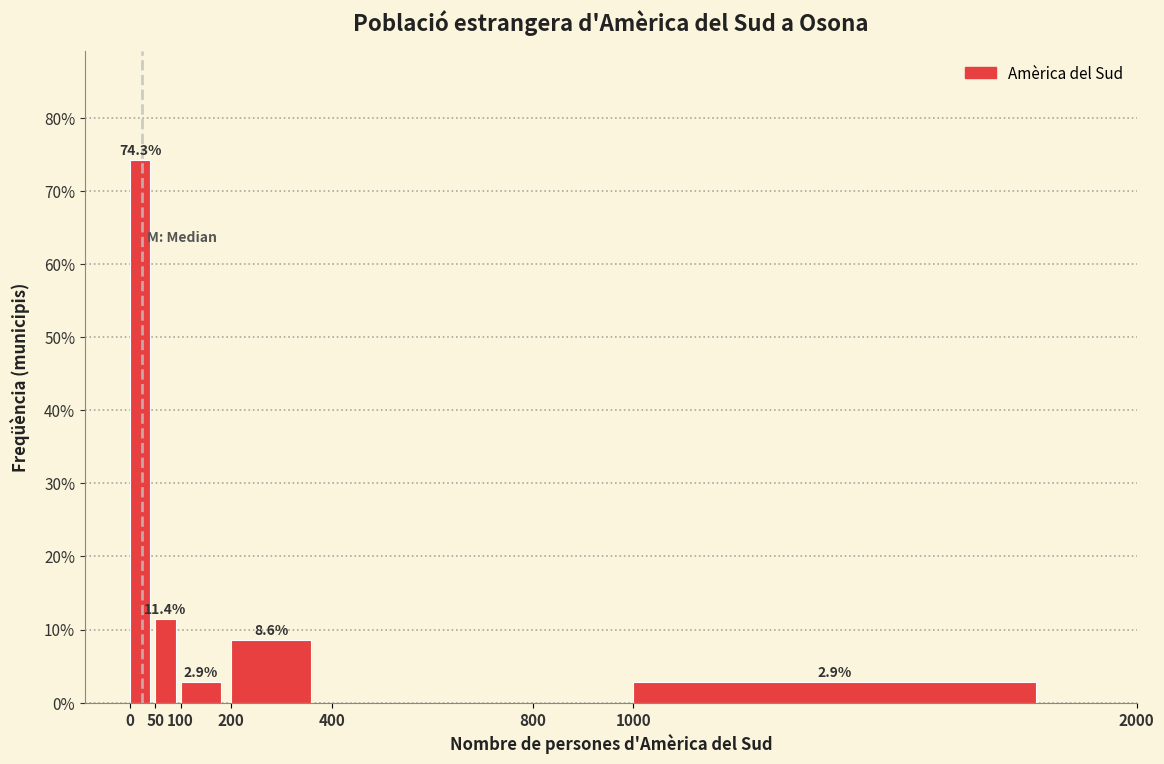

Over which range of the x-axis is the bar tallest?

0 to 50